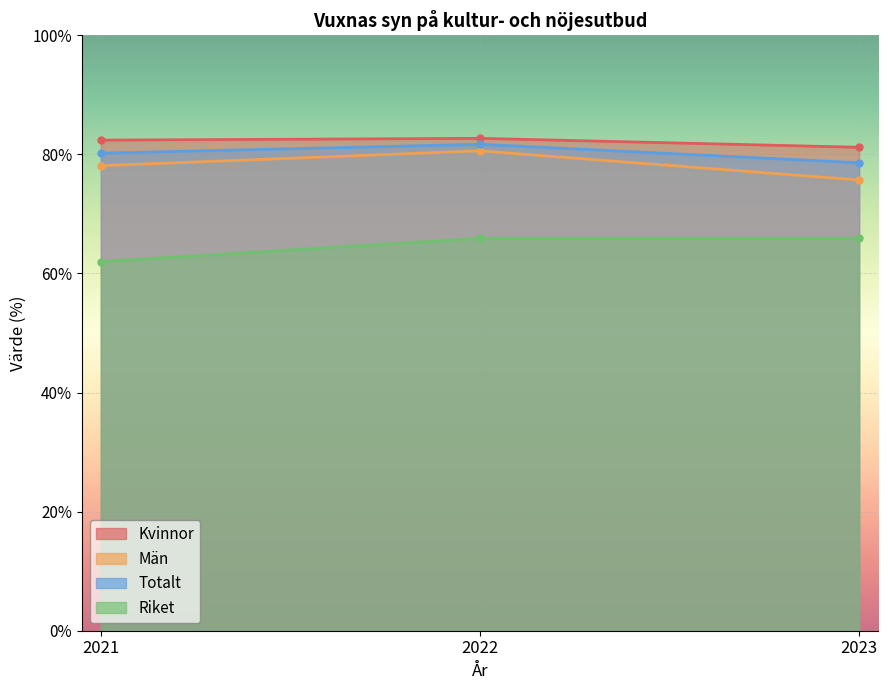

What is the maximum value for Män?

80.6